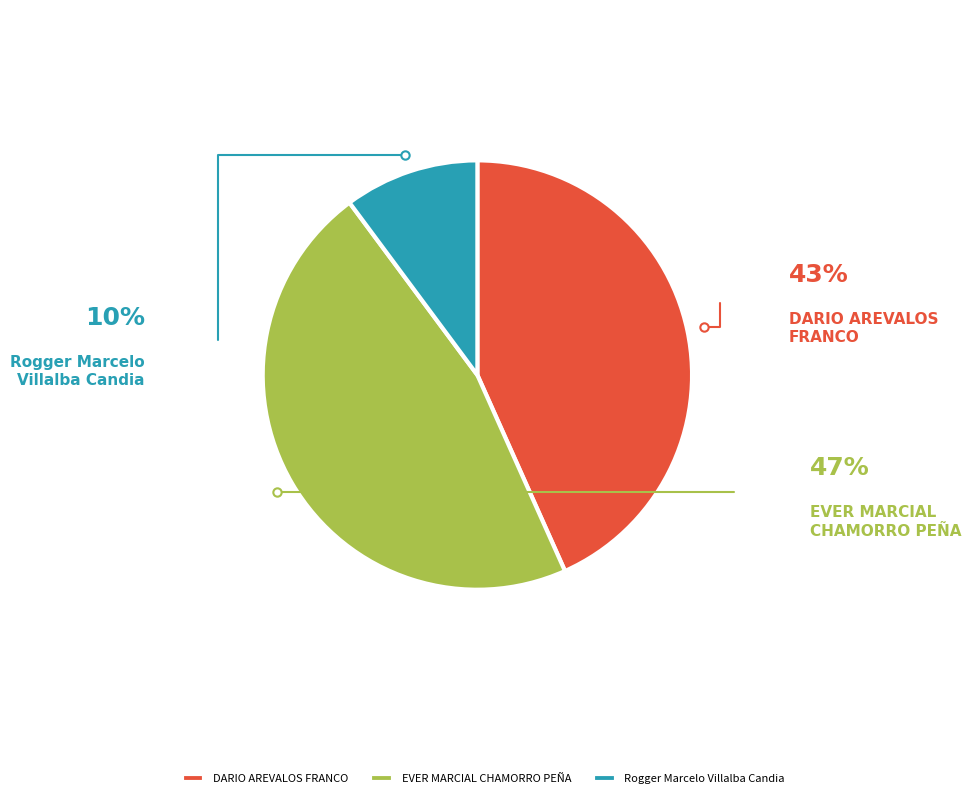

Rank the categories by value from highest to lowest.

EVER MARCIAL CHAMORRO PEÑA, DARIO AREVALOS FRANCO, Rogger Marcelo Villalba Candia